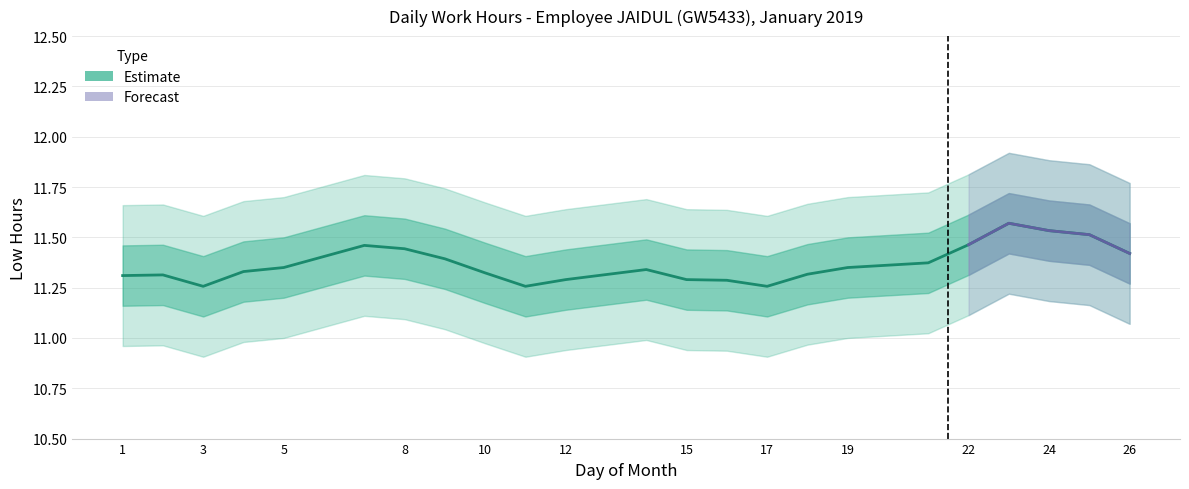

The value at 8 is 20.5. True or false?

False